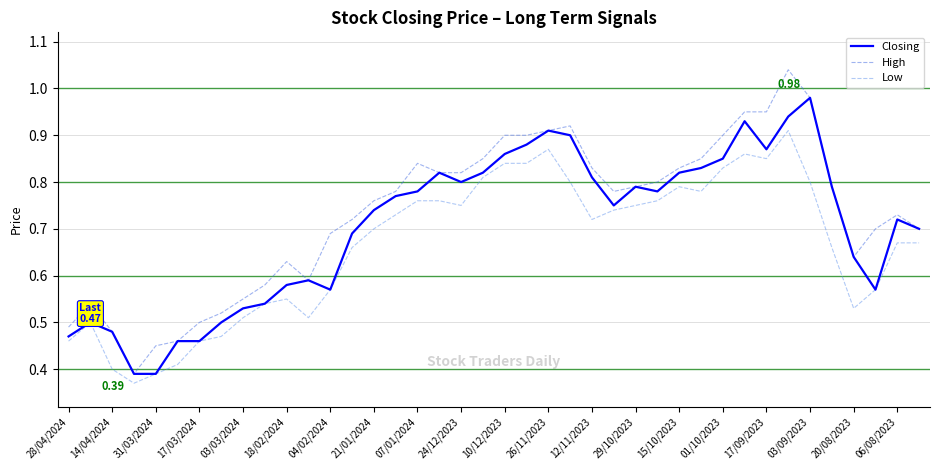

List the series in order of their peak value, lowest first.

Low, Closing, High